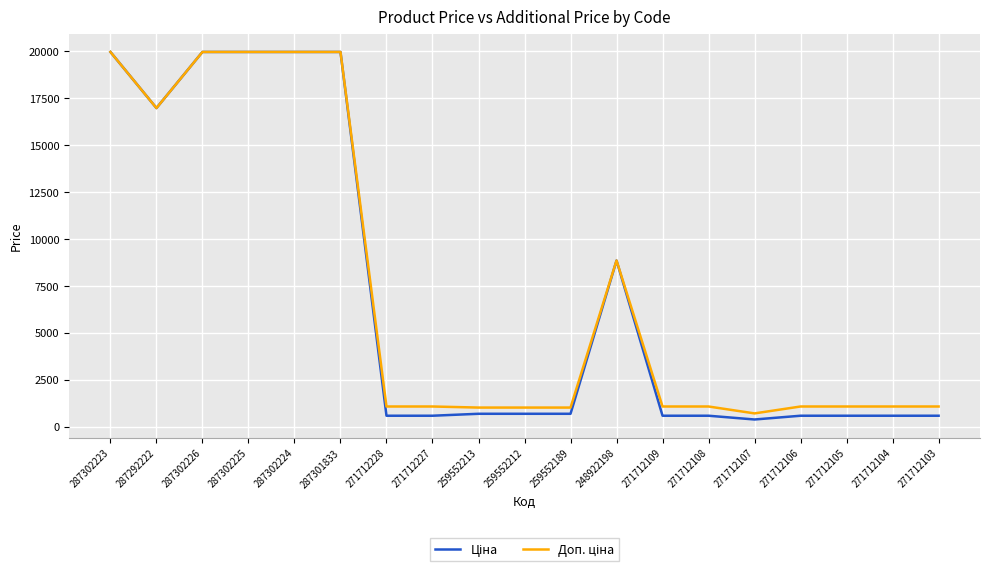

What is the smallest value displayed?

389.3